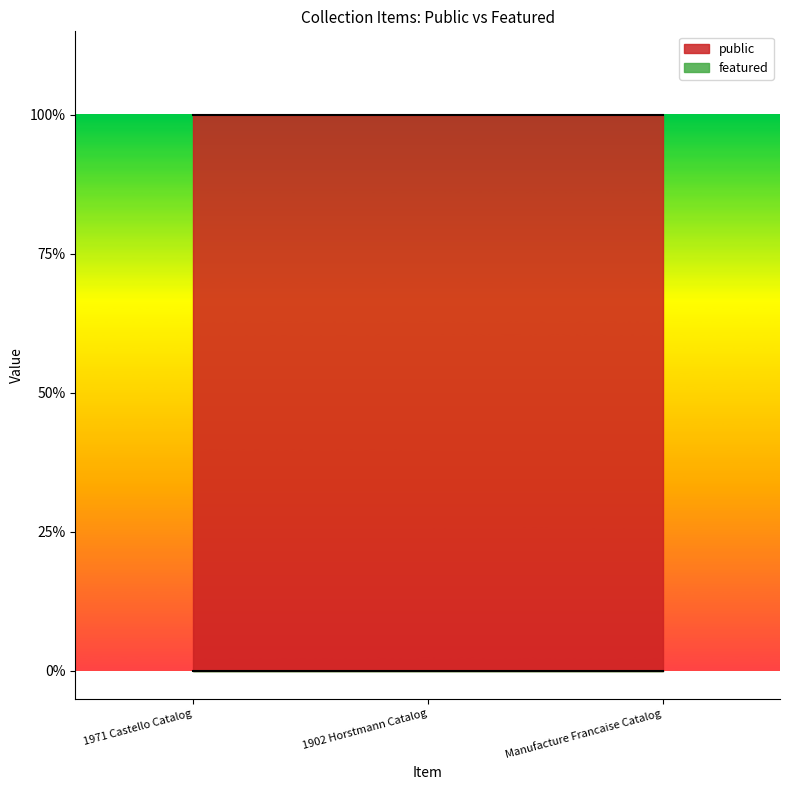

The value of featured at Manufacture Francaise Catalog is 0. True or false?

True